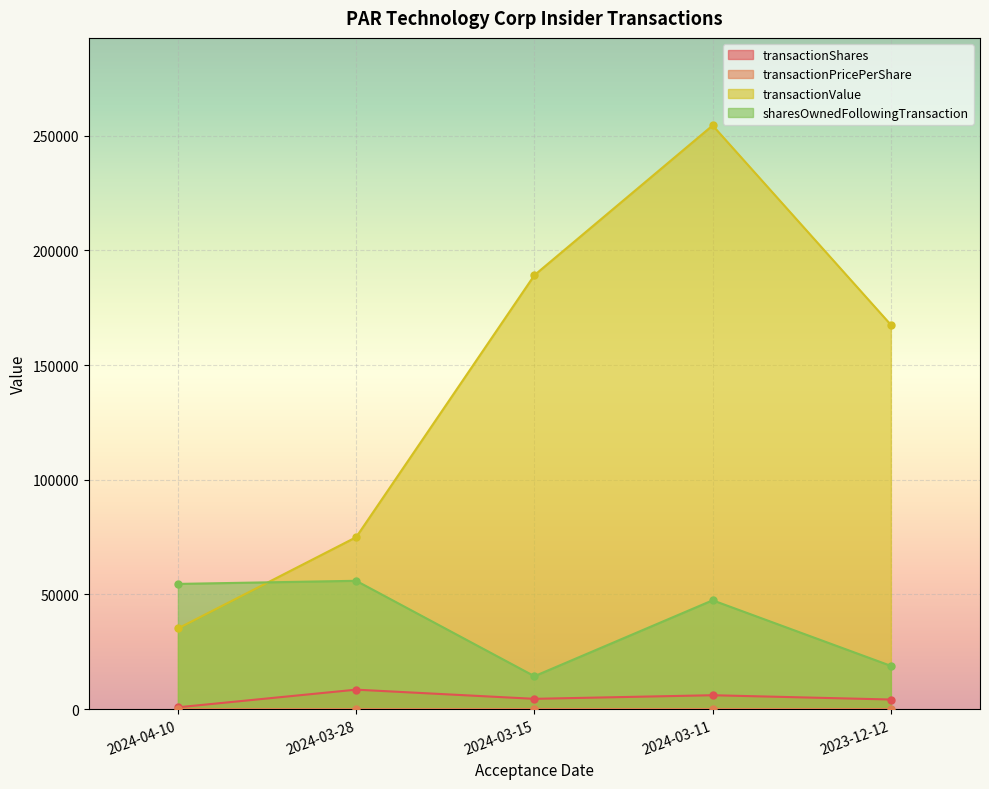

True or false: transactionPricePerShare and transactionValue cross at least once.

False